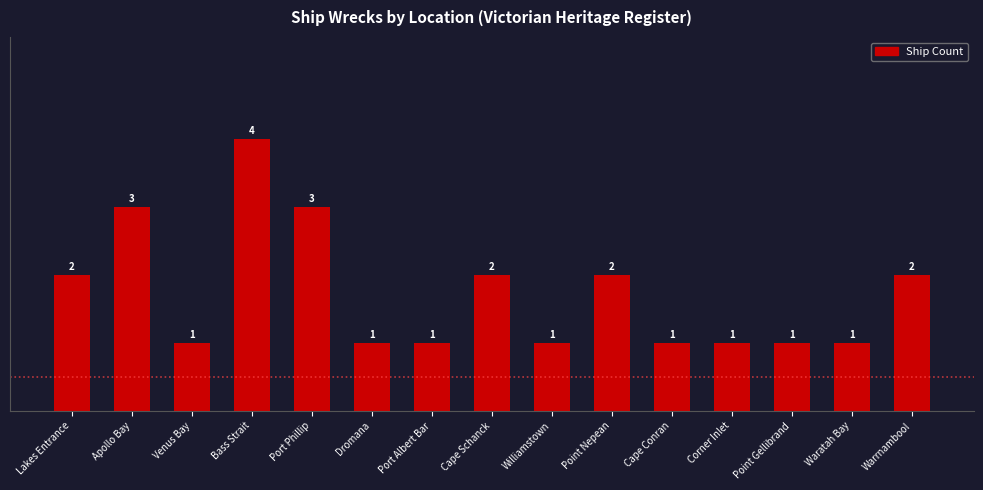

What is the sum of all values?

26